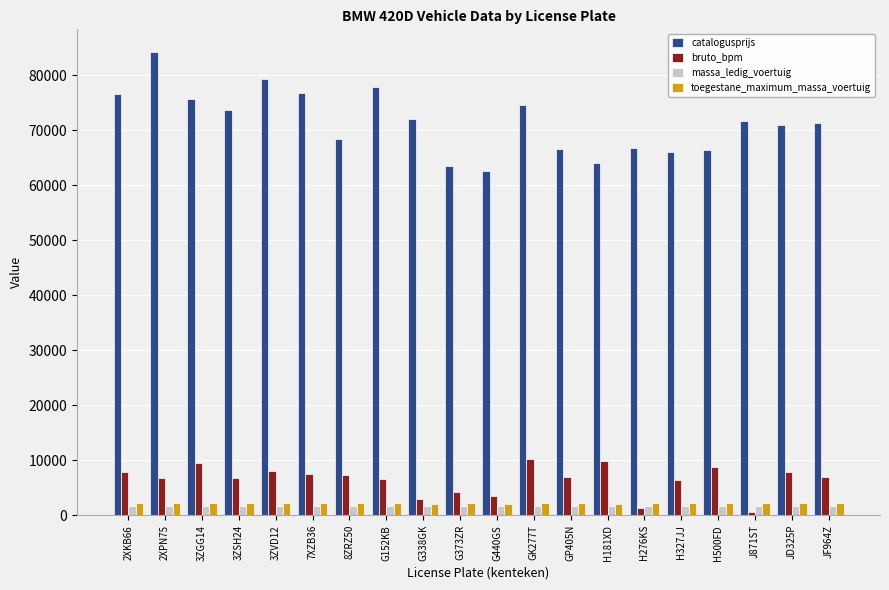

Does the chart contain any negative values?

No